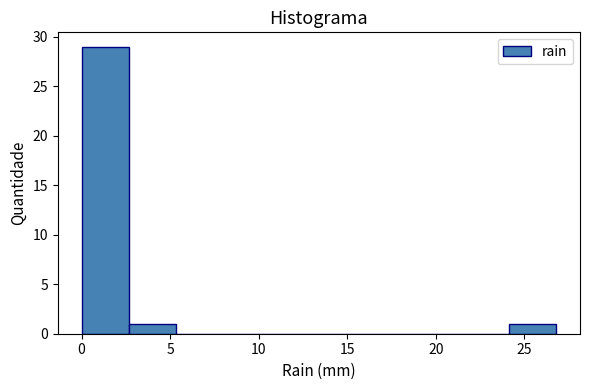

Reading left to right, list every bar in this chart as the range it spans on the x-axis followed by its height. Neither the bar edges nor the heights are printed on the chart, so give them approximately, as read against the axes.

0.0 to 2.5: 29
2.5 to 5.5: 1
5.5 to 8.0: 0
8.0 to 10.5: 0
10.5 to 13.5: 0
13.5 to 16.0: 0
16.0 to 19.0: 0
19.0 to 21.5: 0
21.5 to 24.0: 0
24.0 to 27.0: 1